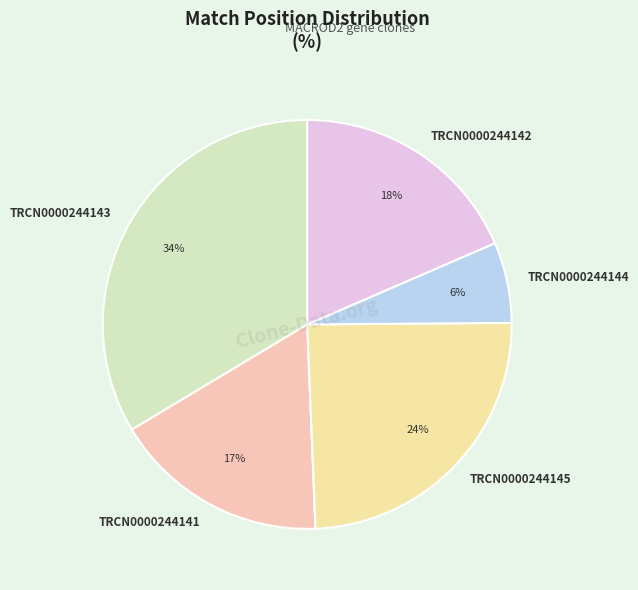

Count the number of slices in the pie.

5